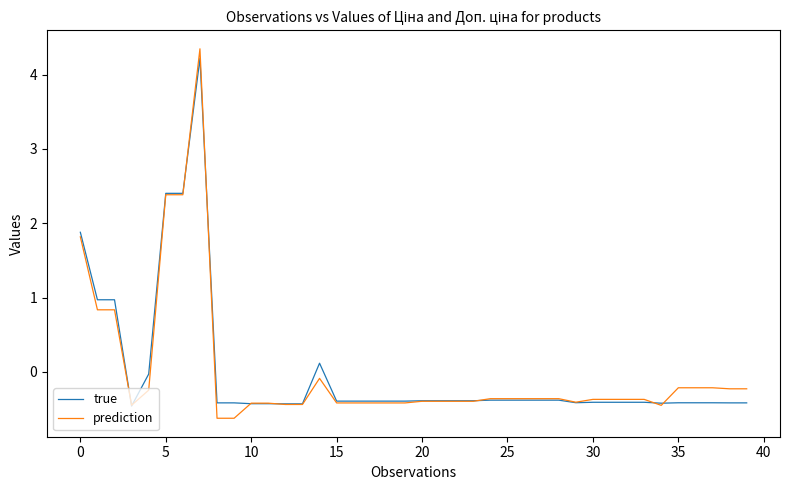

What is the maximum value for true?

4.2